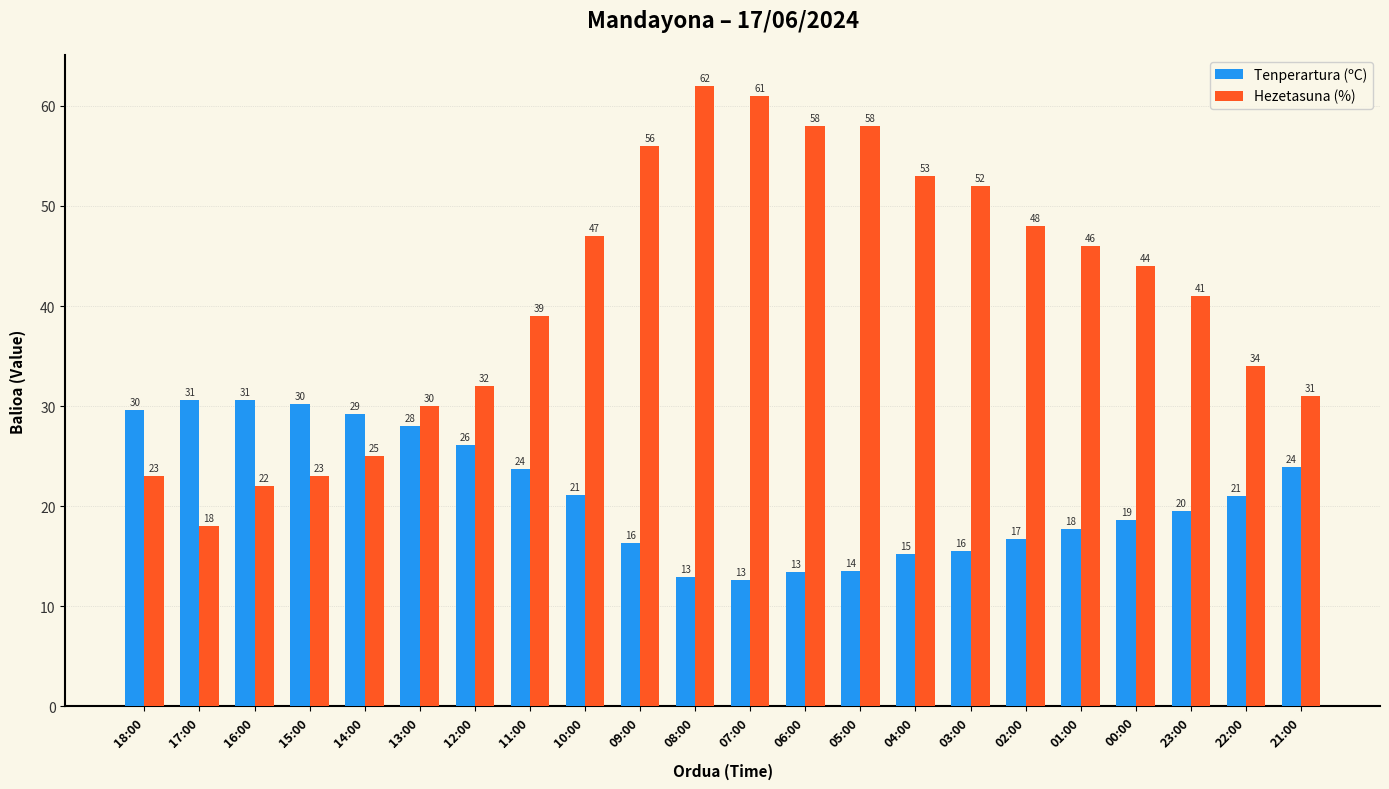

Is the value of Tenperartura (ºC) at 14:00 greater than the value of Hezetasuna (%) at 23:00?

No